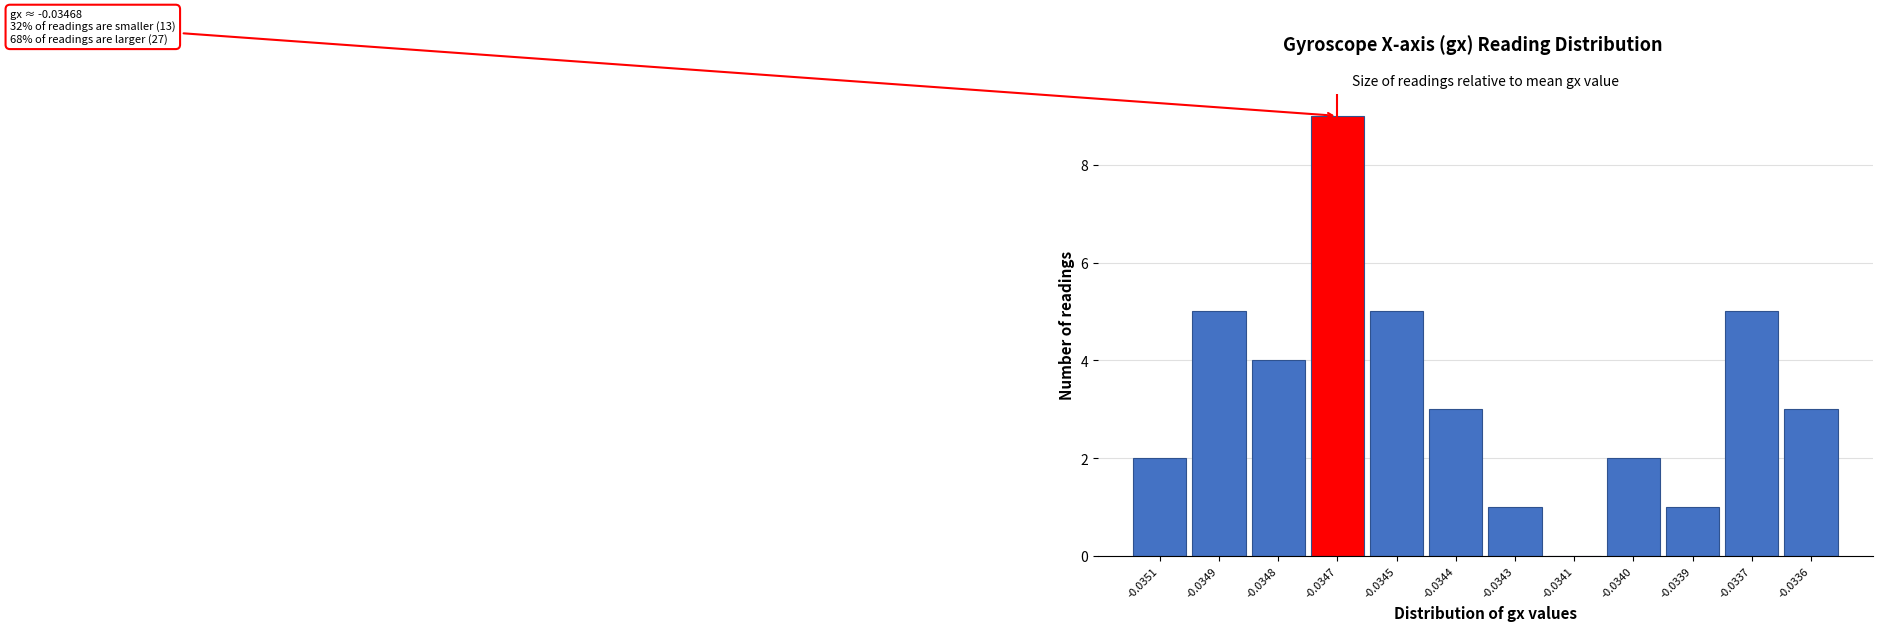

Reading left to right, transcribe all the data shown in this chart.

-0.0351=2	-0.0349=5	-0.0348=4	-0.0347=9	-0.0345=5	-0.0344=3	-0.0343=1	-0.0341=0	-0.0340=2	-0.0339=1	-0.0337=5	-0.0336=3